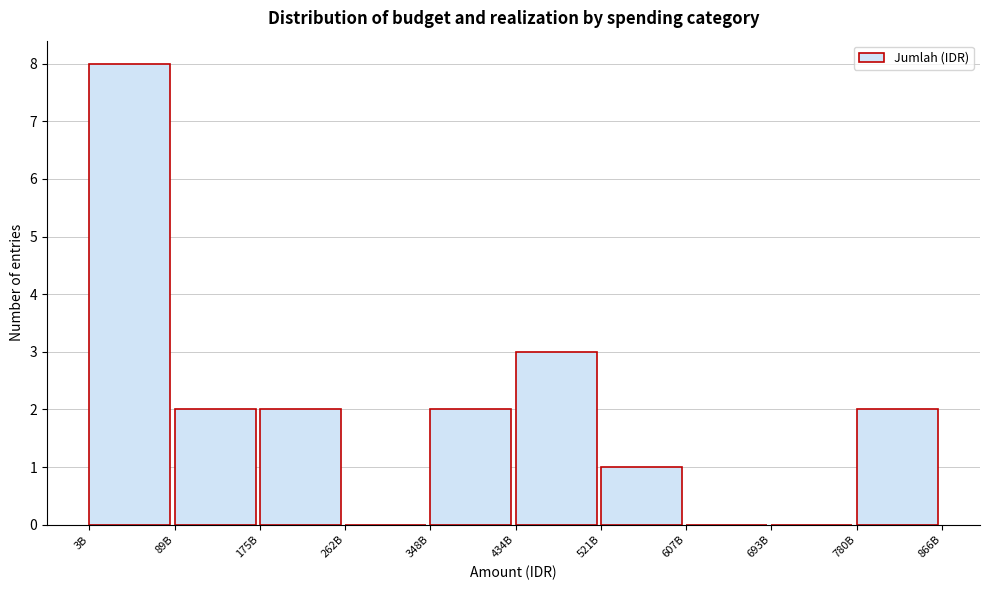

Reading left to right, list all the values displayed in this chart.

3B=8	89B=2	175B=2	262B=0	348B=2	434B=3	521B=1	607B=0	693B=0	780B=2